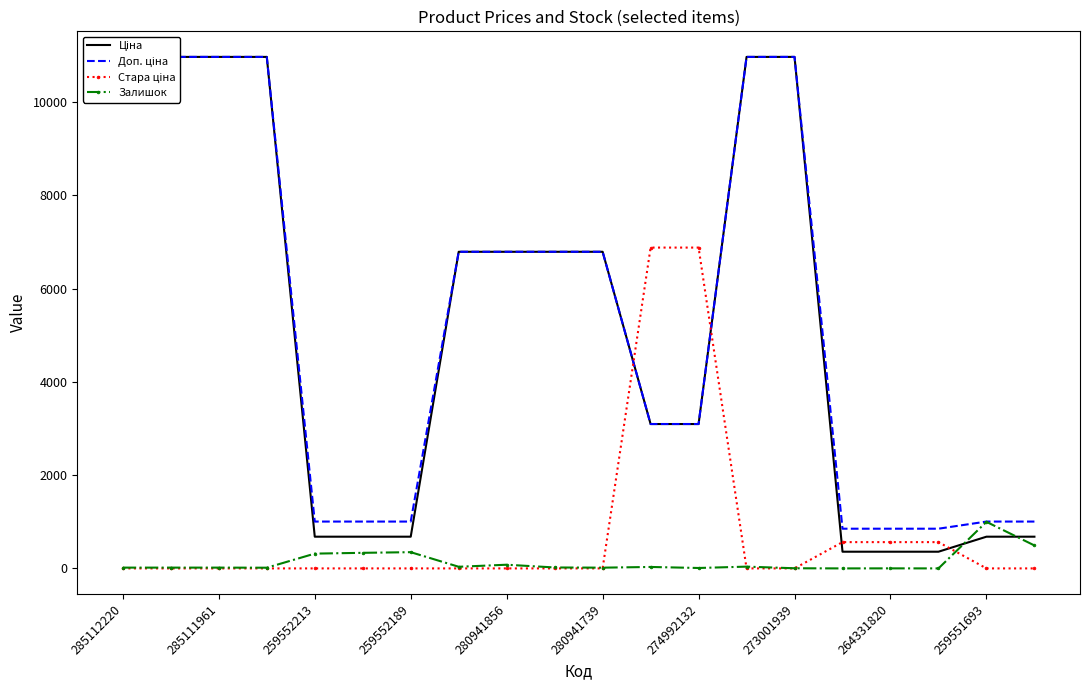

True or false: Залишок has more than 2 interior local peaks.

True